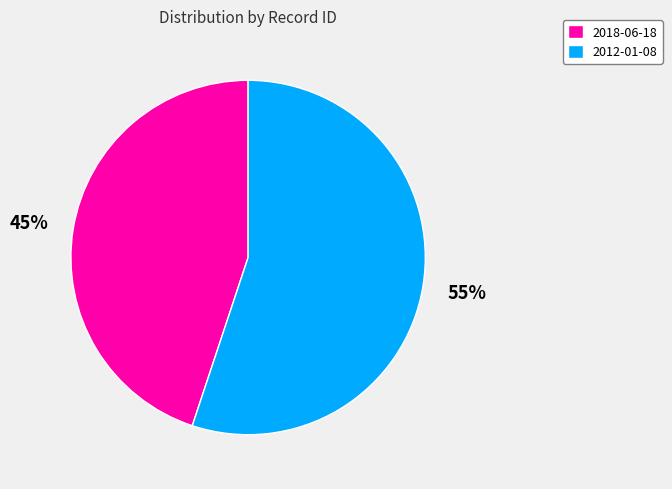

How many segments does this pie chart have?

2